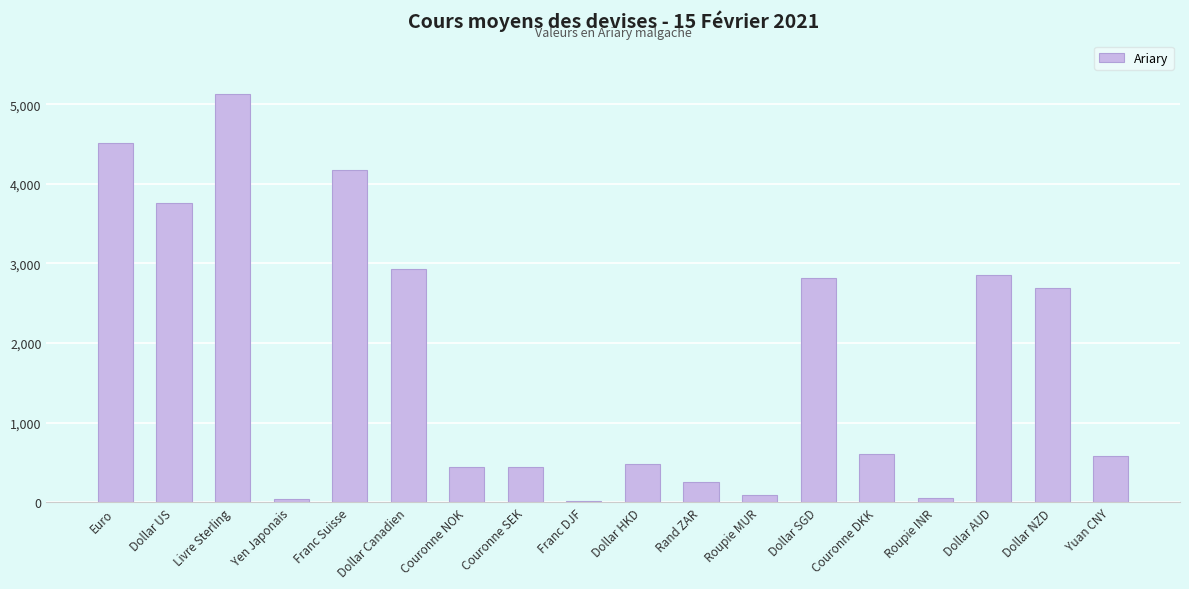

True or false: the data shows 581.0 at Yuan CNY.

True